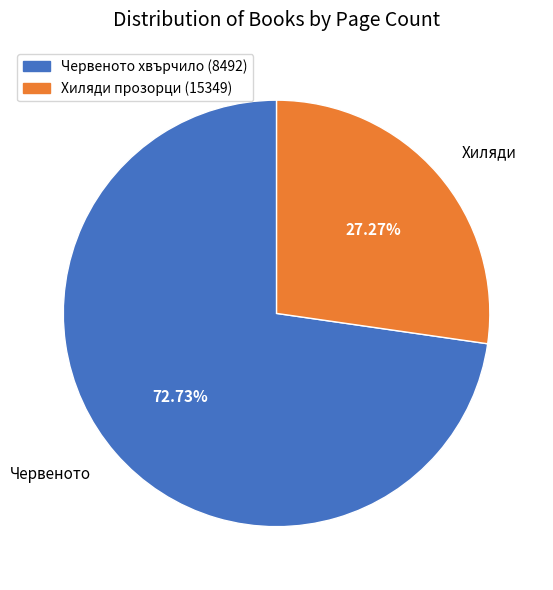

To the nearest percent, what percentage of the pie is Хиляди прозорци (15349)?

27%